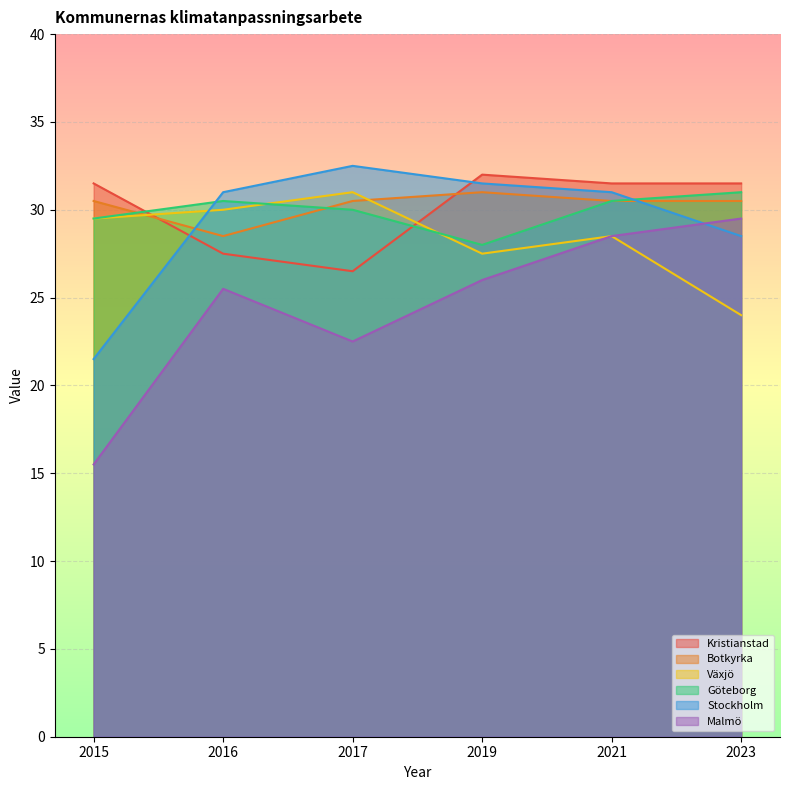

What is the difference between the maximum and second lowest values in the Kristianstad series?

4.5